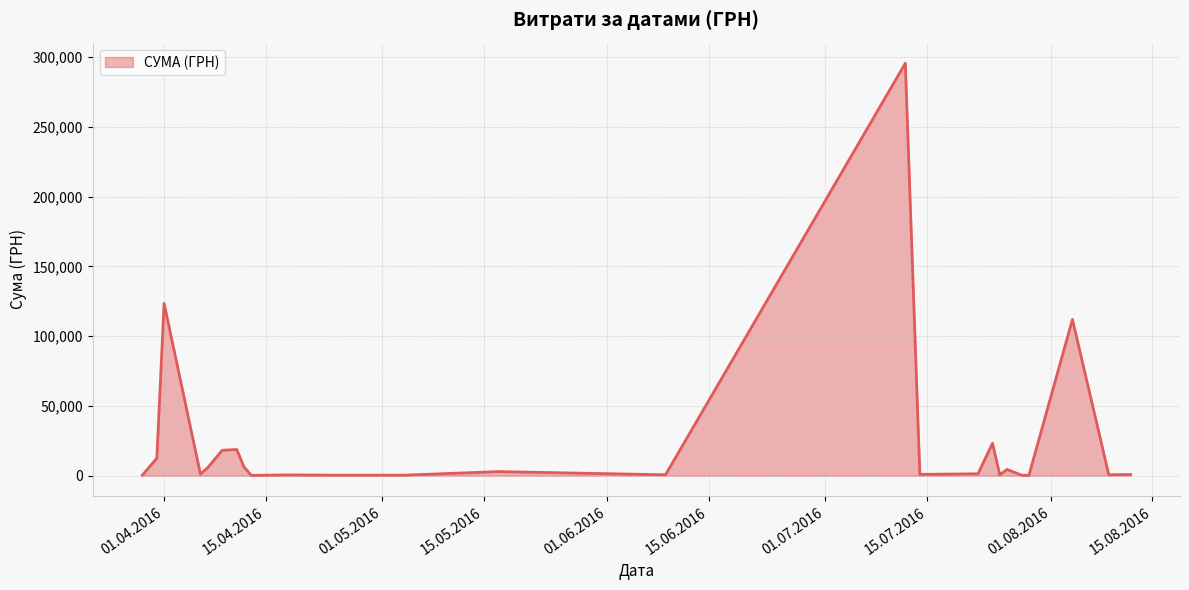

What is the greatest value displayed?

295638.6